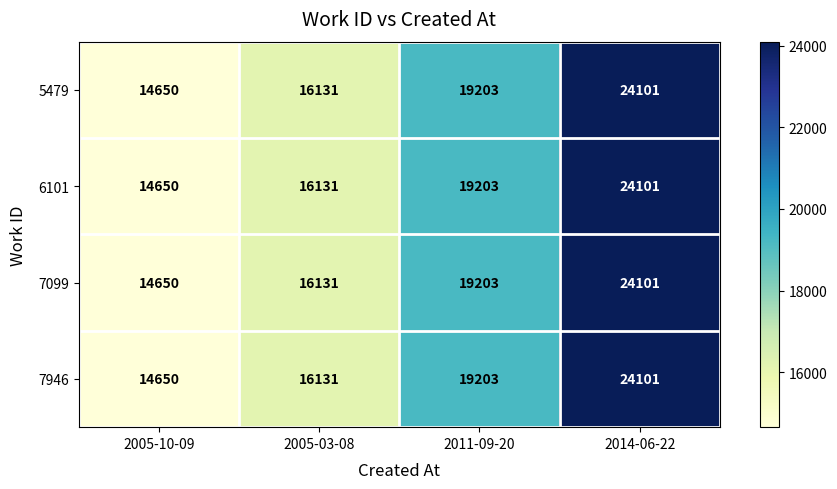

List the labels in order of 5479 value, largest first.

2014-06-22, 2011-09-20, 2005-03-08, 2005-10-09